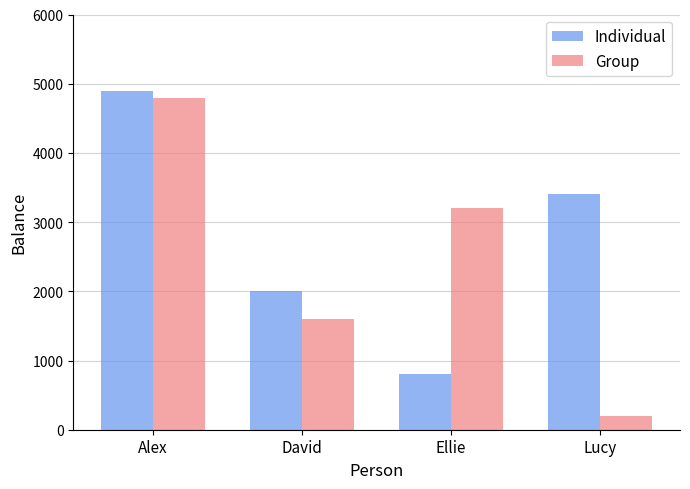

What is the label of the 1st bar from the right?

Lucy